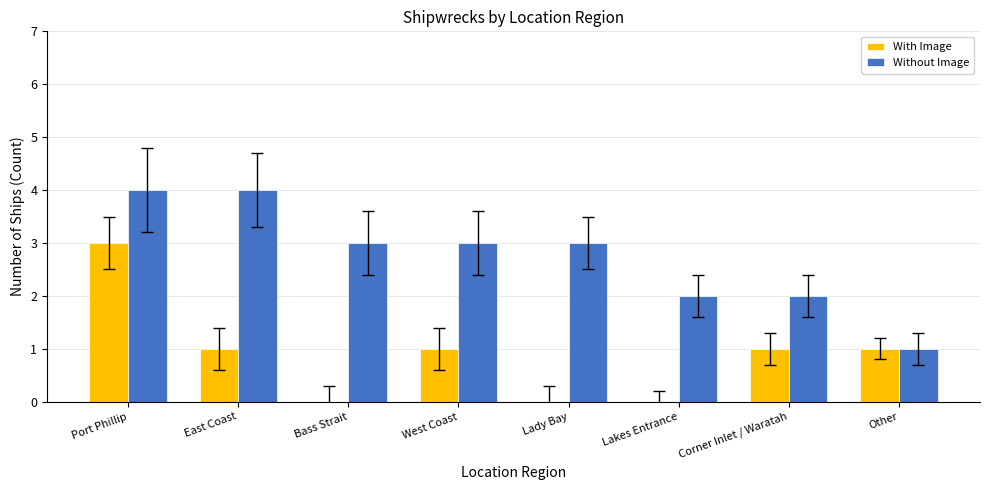

Which series has the largest total across all categories?

Without Image